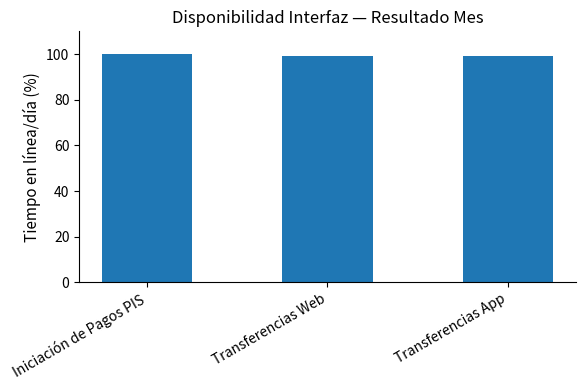

True or false: the data shows 100.0 at Iniciación de Pagos PIS.

True